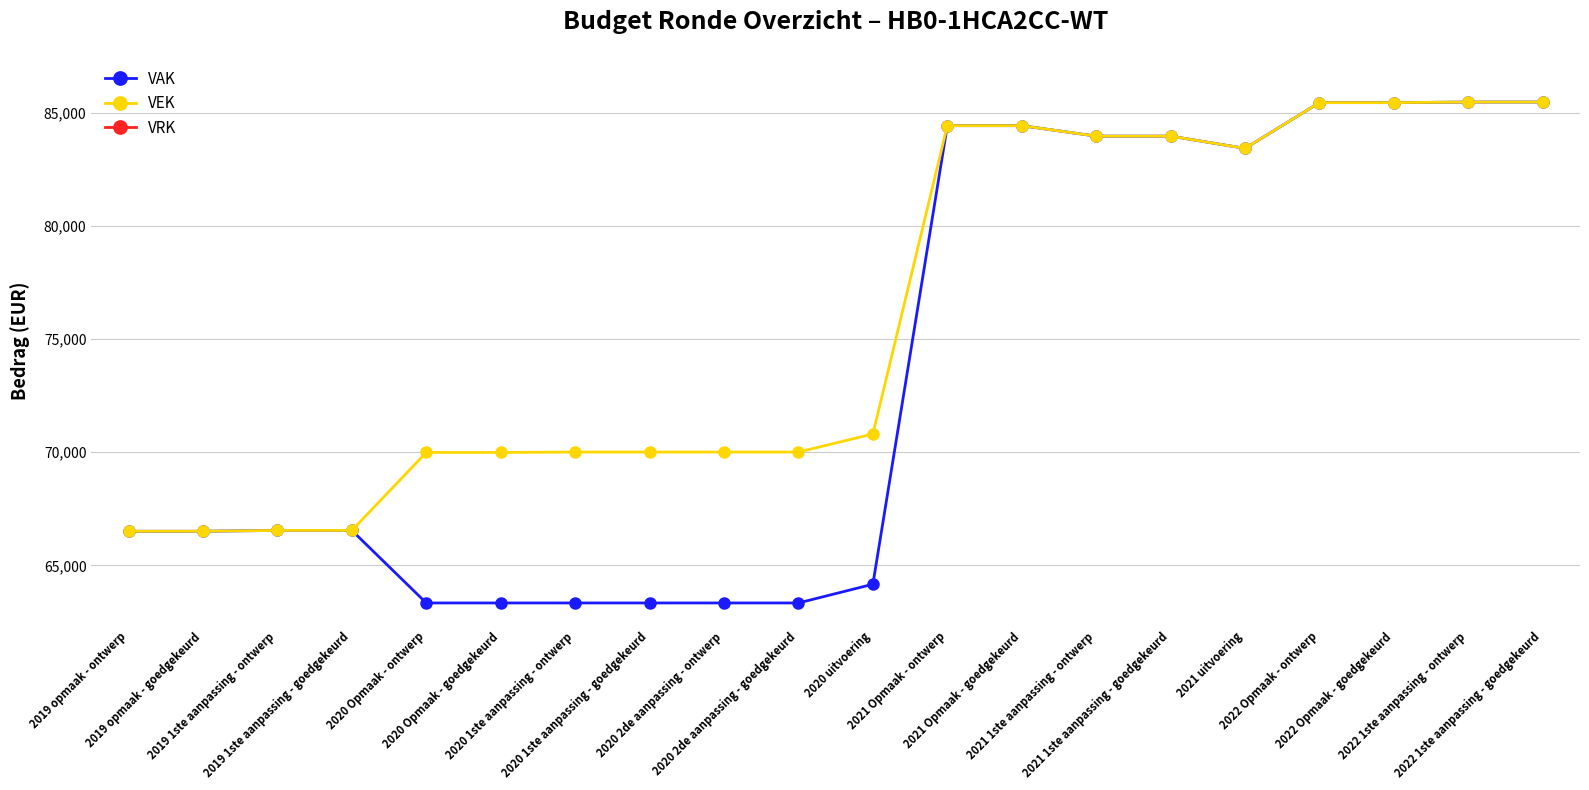

What is the highest value of the VEK series?

85475